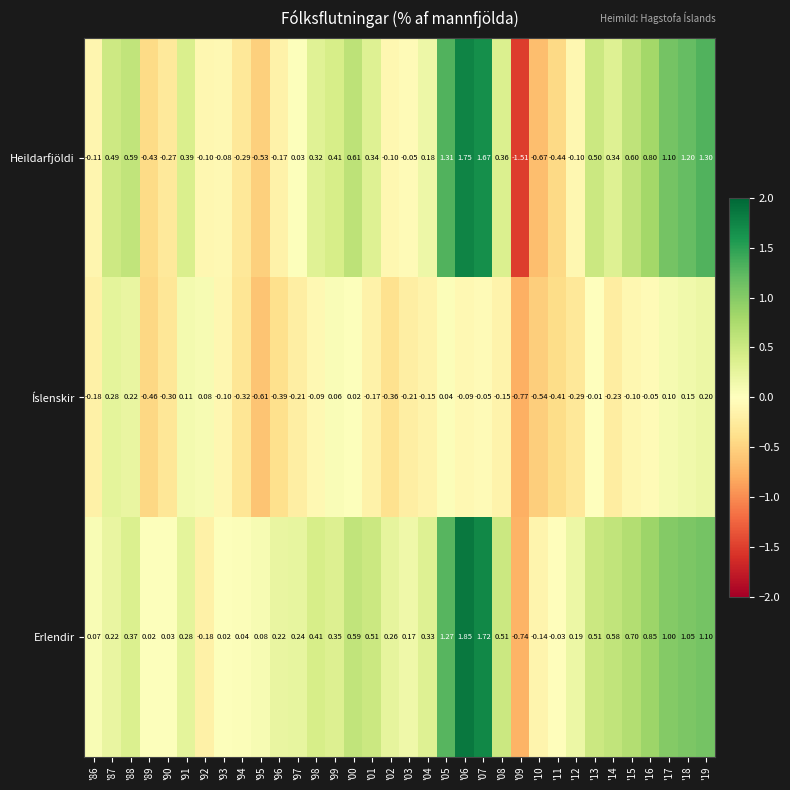

Which series has the largest range (max minus min)?

Heildarfjöldi